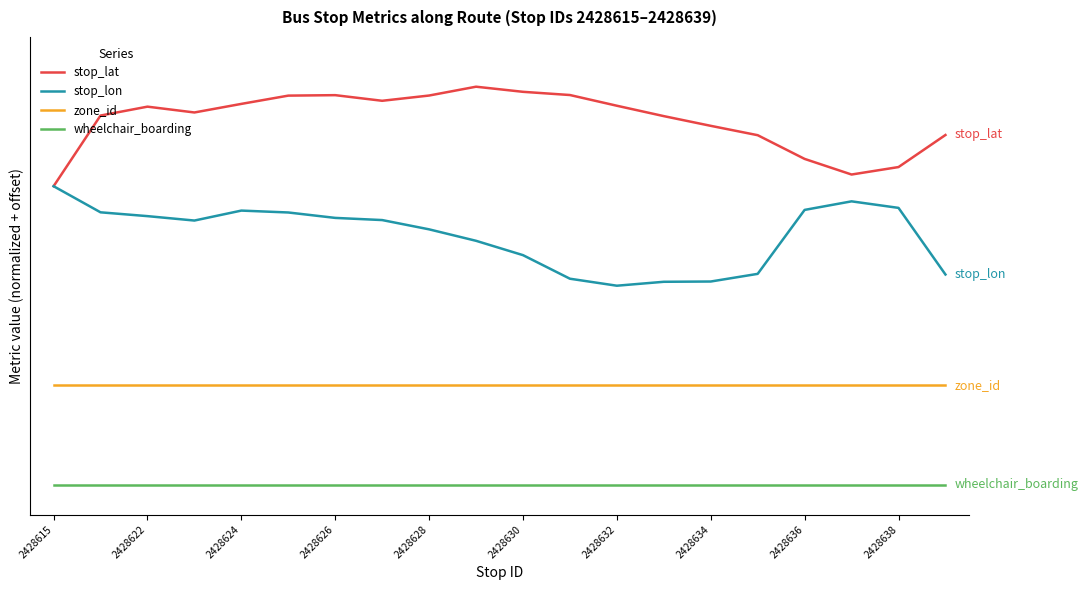

What are all the series names shown in the legend?

stop_lat, stop_lon, zone_id, wheelchair_boarding